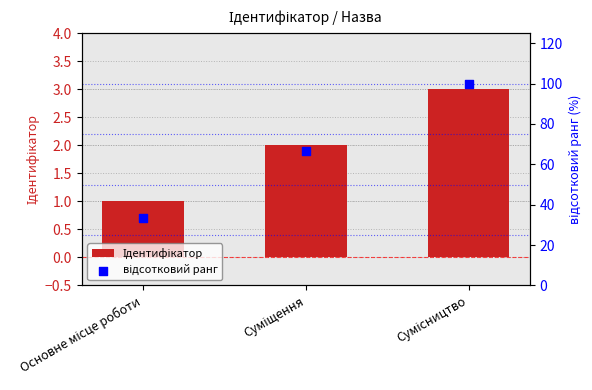

What is the total value across all series at Основне місце роботи?

34.3